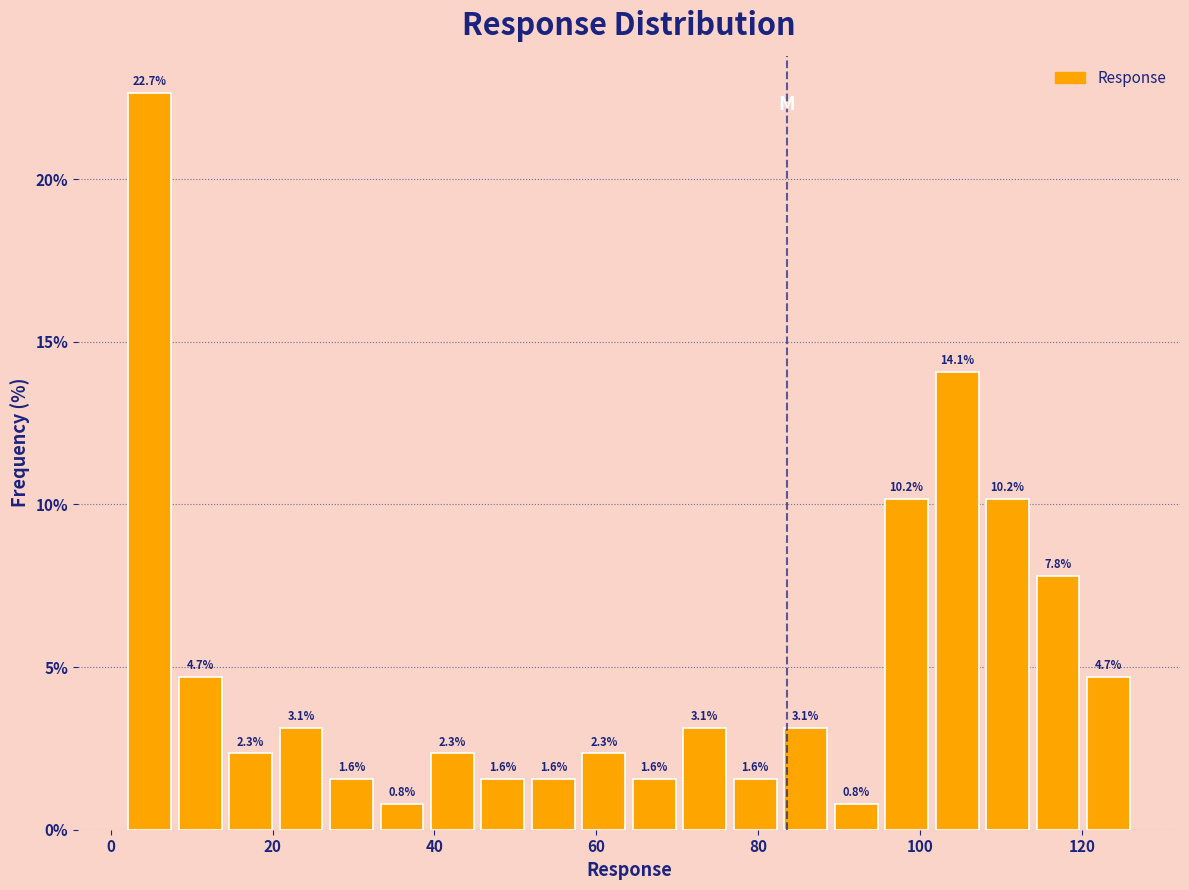

Read against the x-axis, roughly where is the centre of the tallest bar?

4